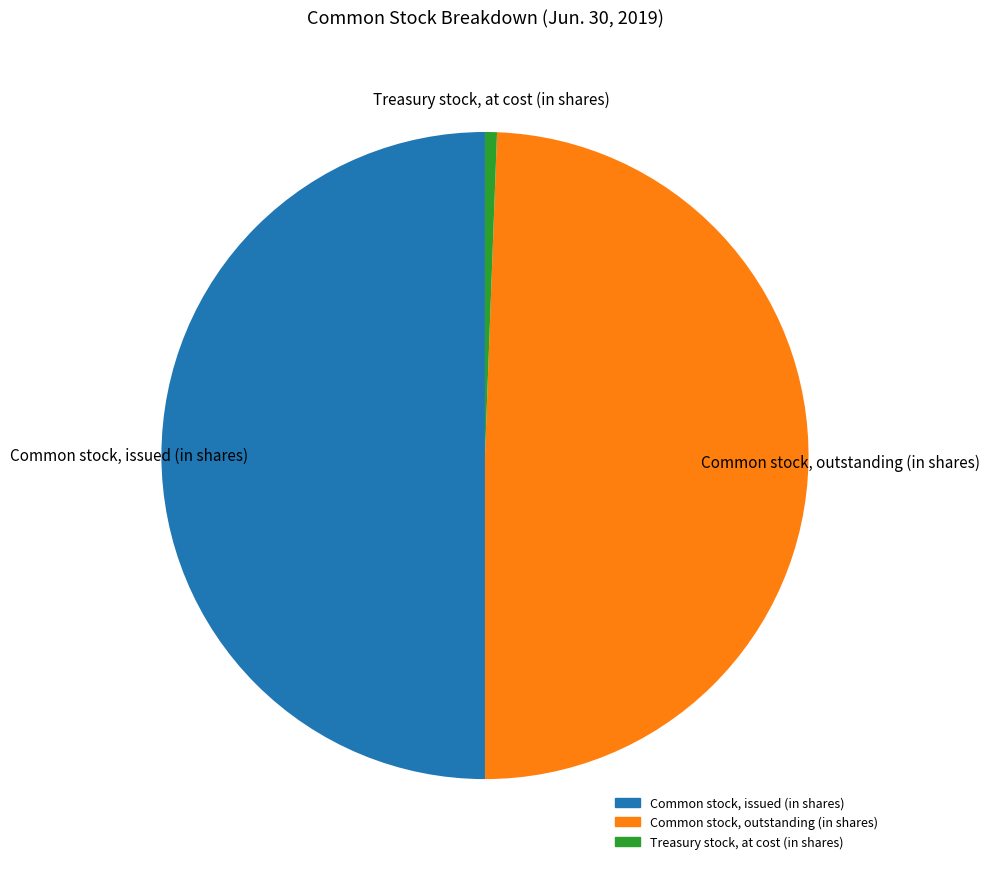

Is Common stock, outstanding (in shares) the majority of the pie?

No